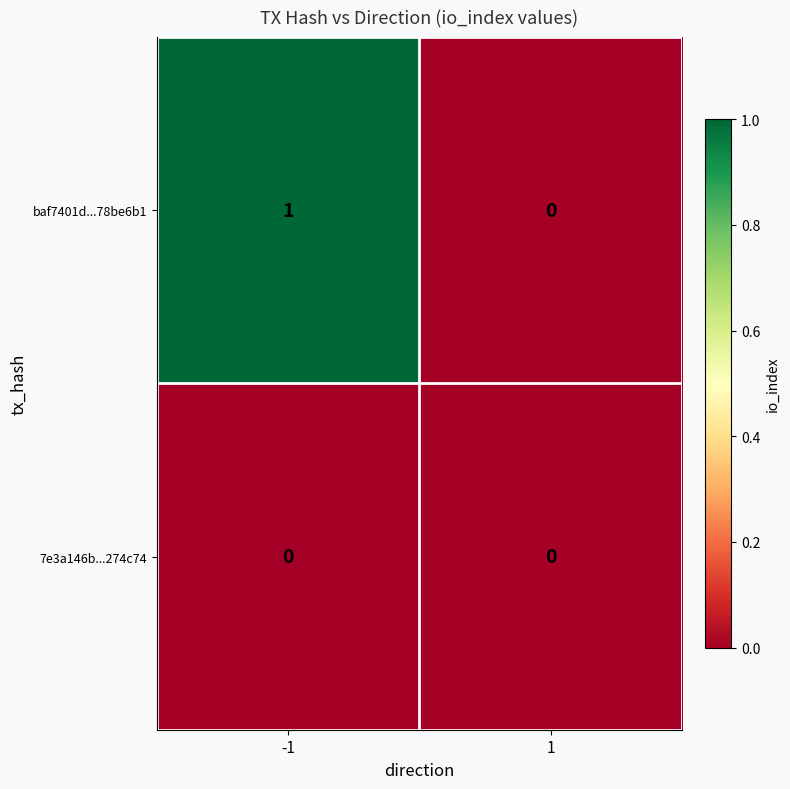

What is the total value across all series at -1?

1